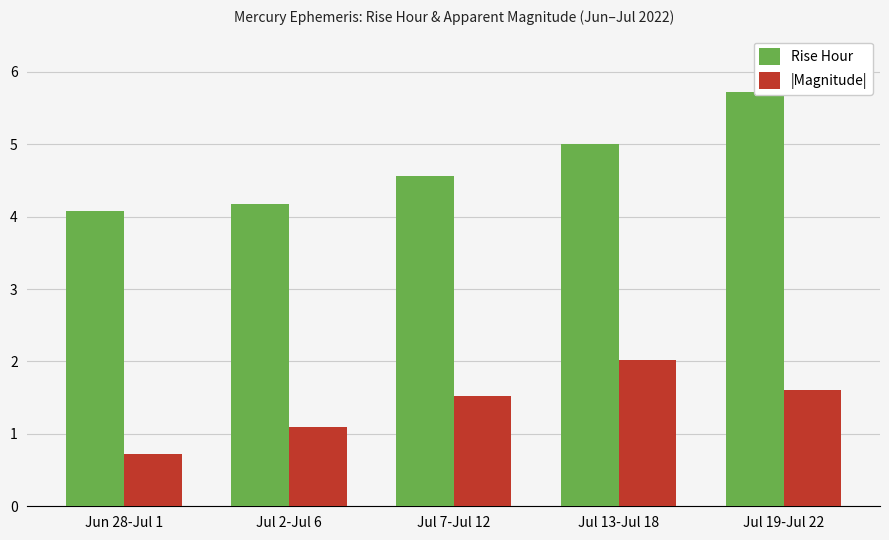

The value of |Magnitude| at Jun 28-Jul 1 is 1.0. True or false?

False